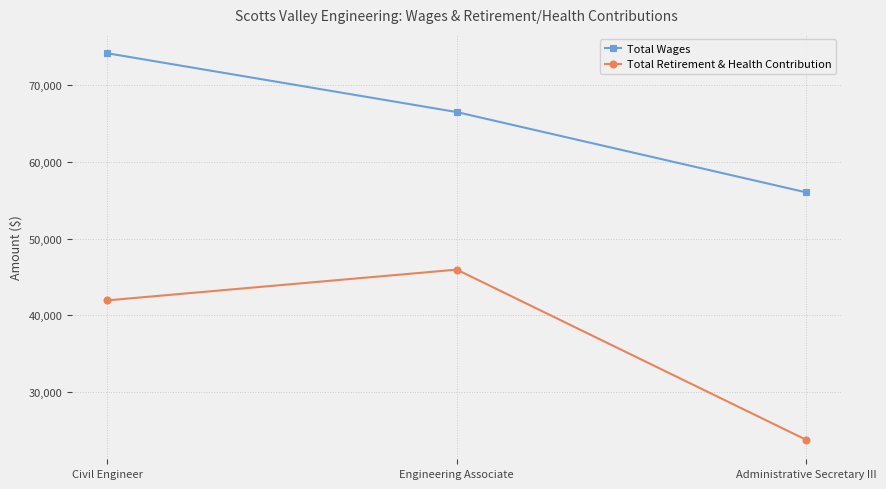

Does the chart have visible grid lines?

Yes